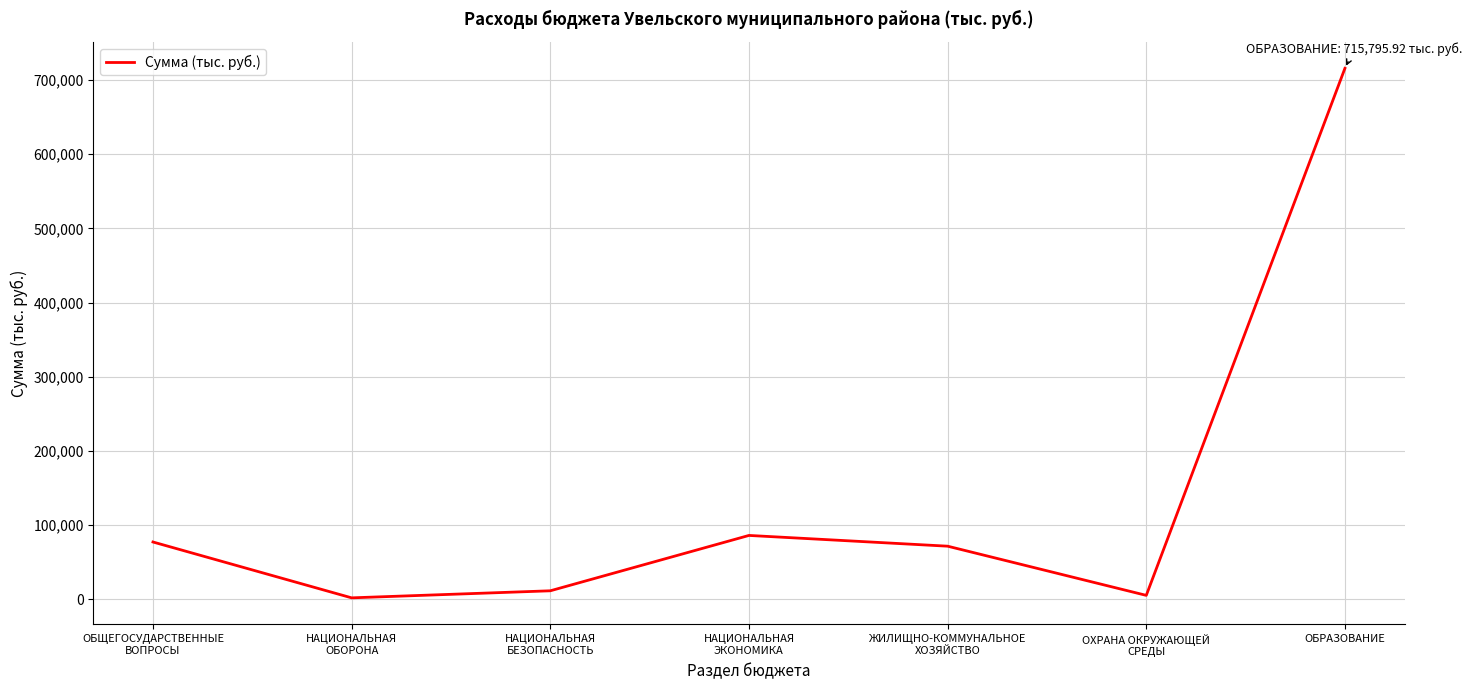

What is the difference between the values at ОБРАЗОВАНИЕ and ЖИЛИЩНО-КОММУНАЛЬНОЕ
ХОЗЯЙСТВО?

644182.7